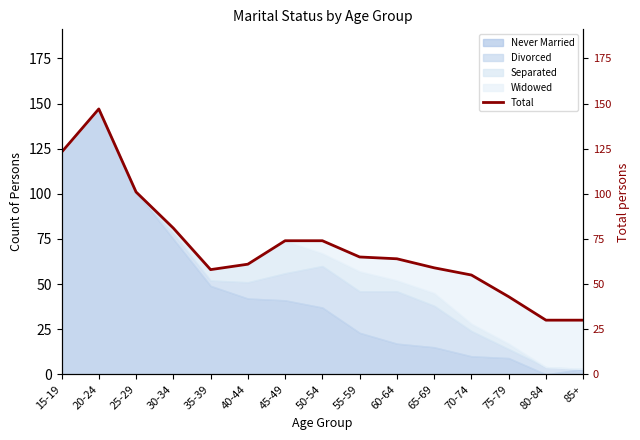

Count the number of categories in the chart.

15